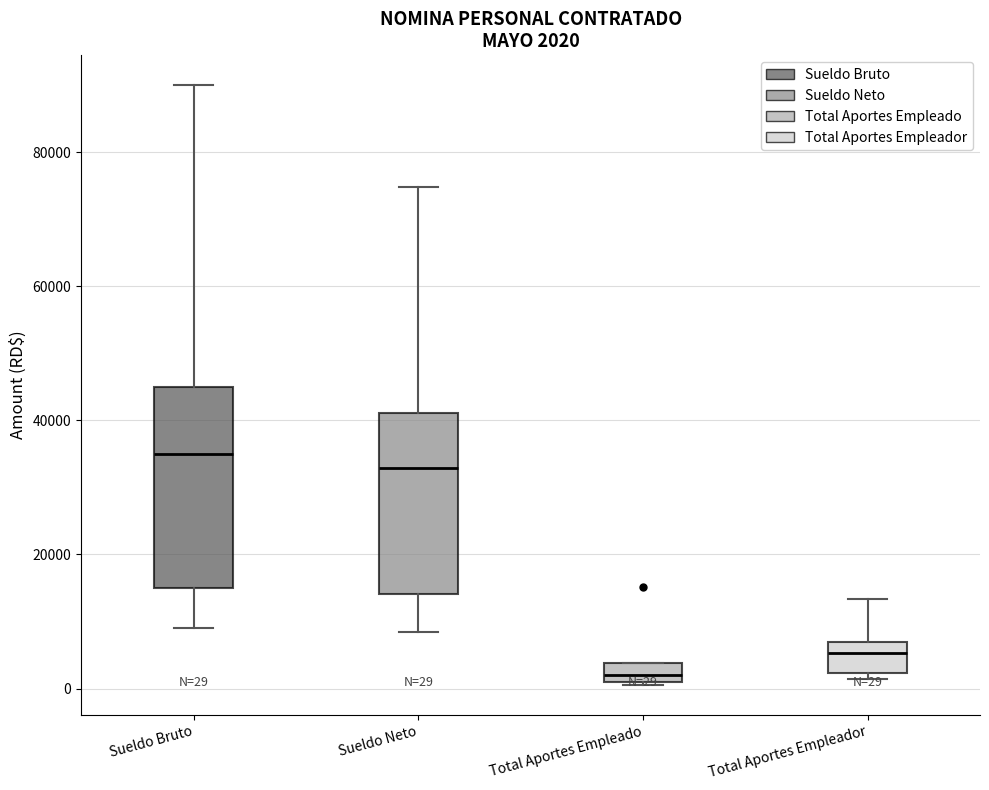

Which box's median line is the lowest?

Total Aportes Empleado